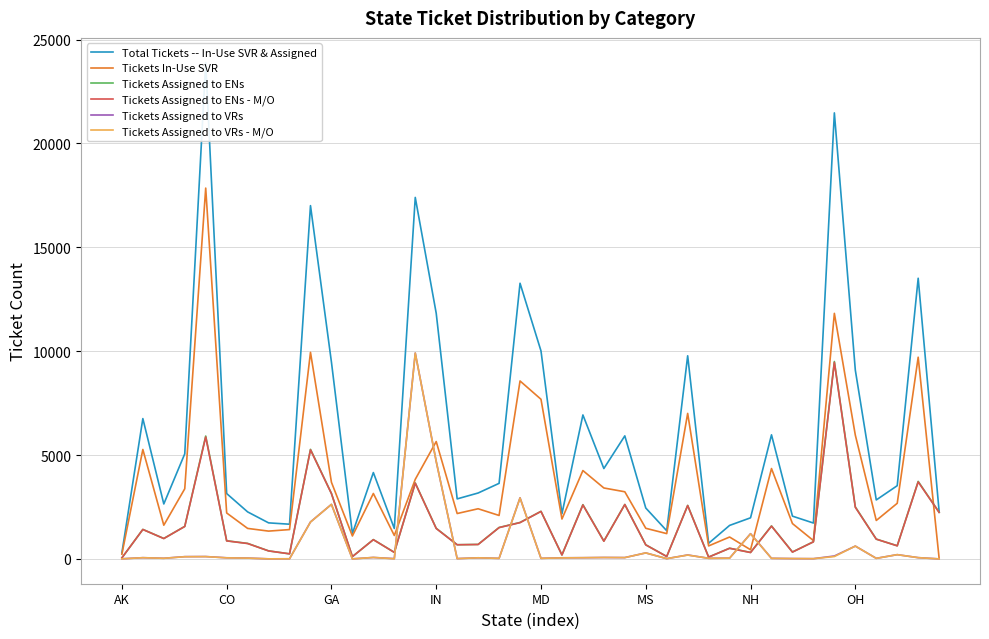

Which series has the largest range (max minus min)?

Total Tickets -- In-Use SVR & Assigned